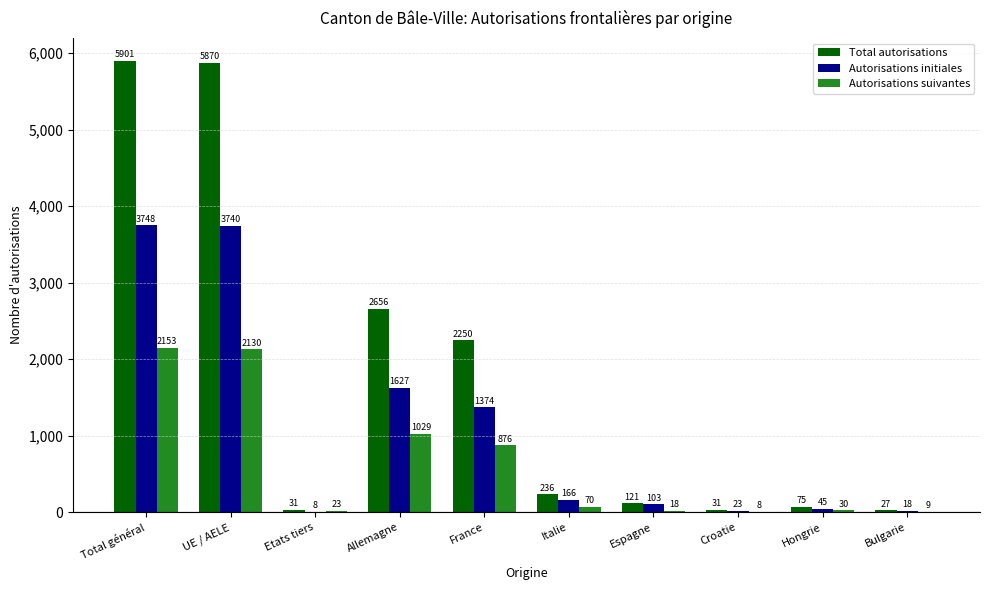

What is the sum of all Autorisations initiales values?

10852